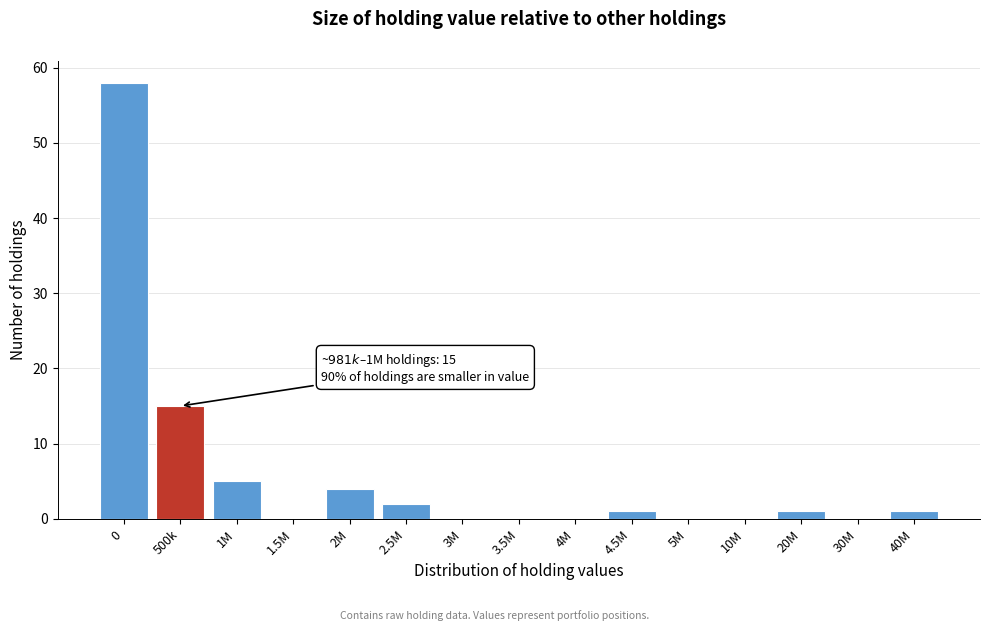

Reading right to left, list all the values displayed in this chart.

40M=1	30M=0	20M=1	10M=0	5M=0	4.5M=1	4M=0	3.5M=0	3M=0	2.5M=2	2M=4	1.5M=0	1M=5	500k=15	0=58